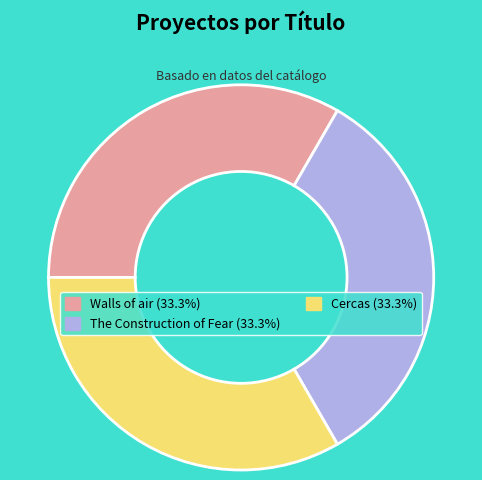

How many segments does this pie chart have?

3